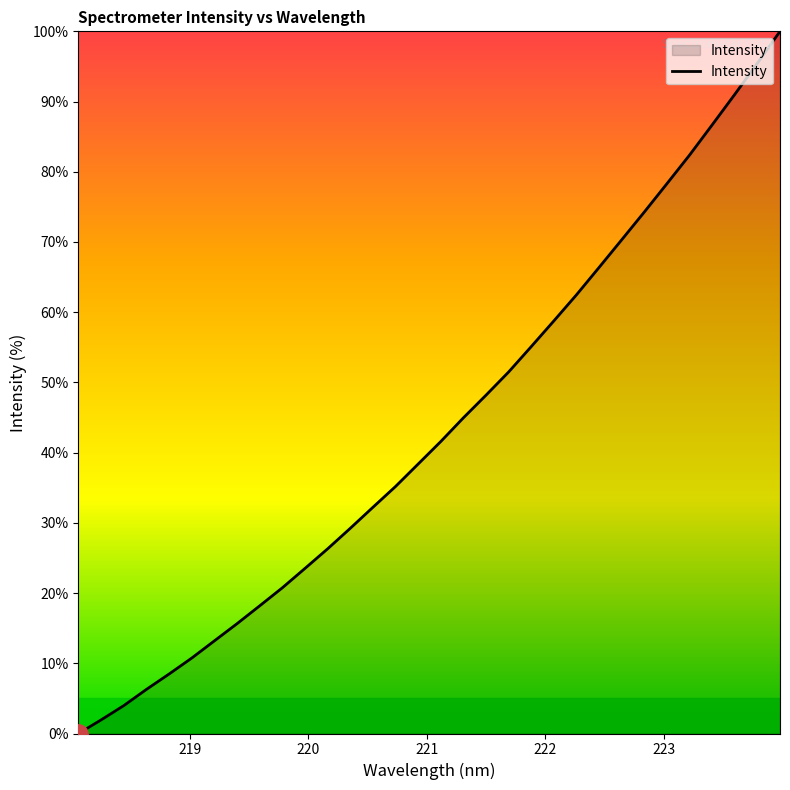

What is the greatest value displayed?

100.0